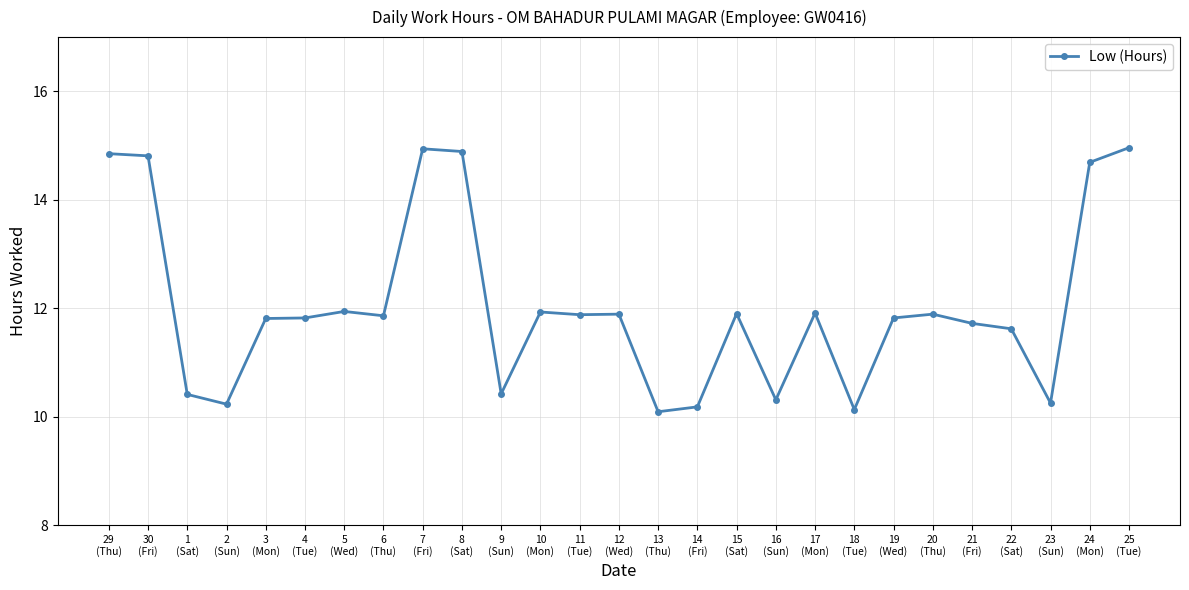

True or false: there are more than 0 points higher than both neighbors.

True